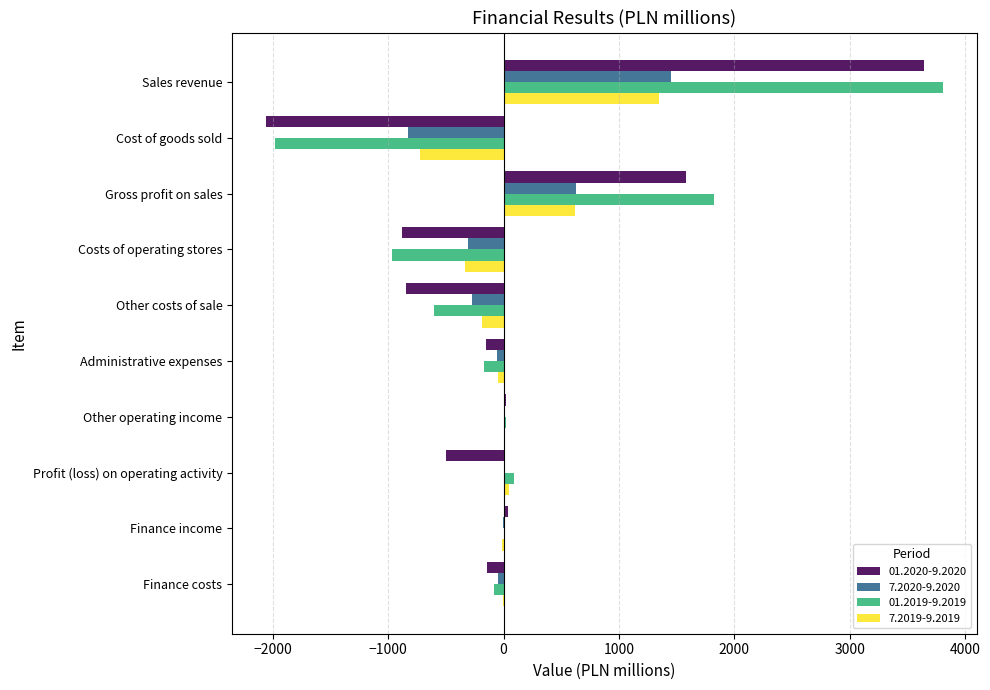

At which label does 01.2019-9.2019 reach its peak?

Sales revenue